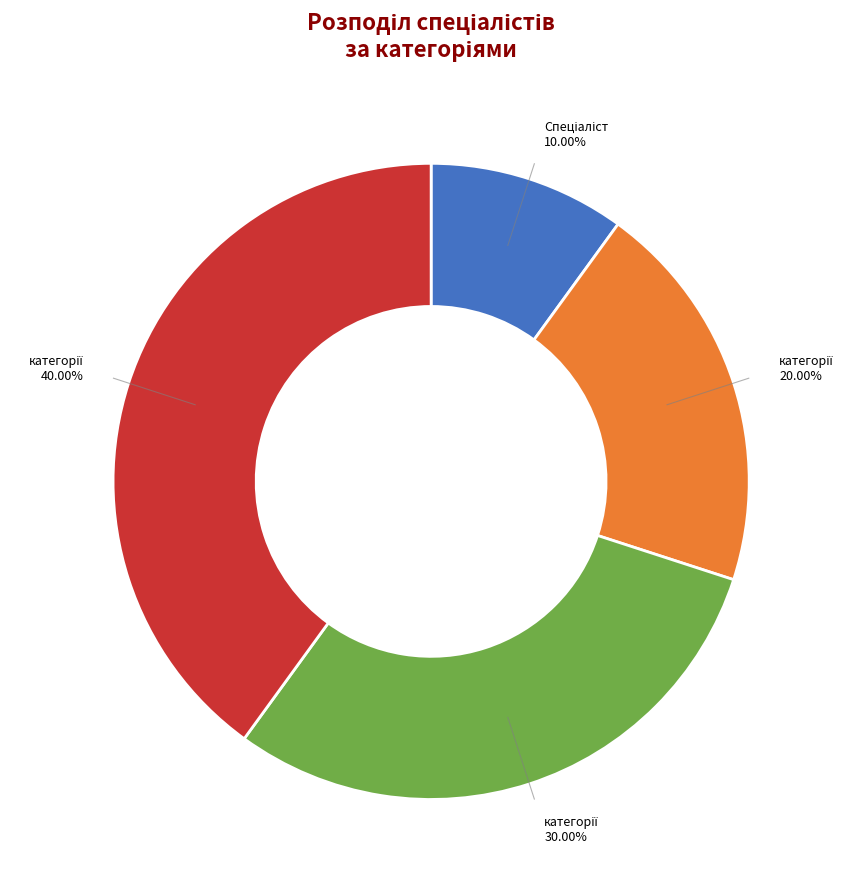

Is there a majority slice in this chart?

No